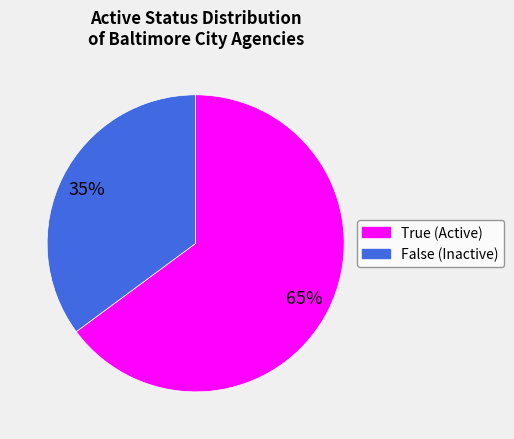

Which has a higher value, False or True?

True